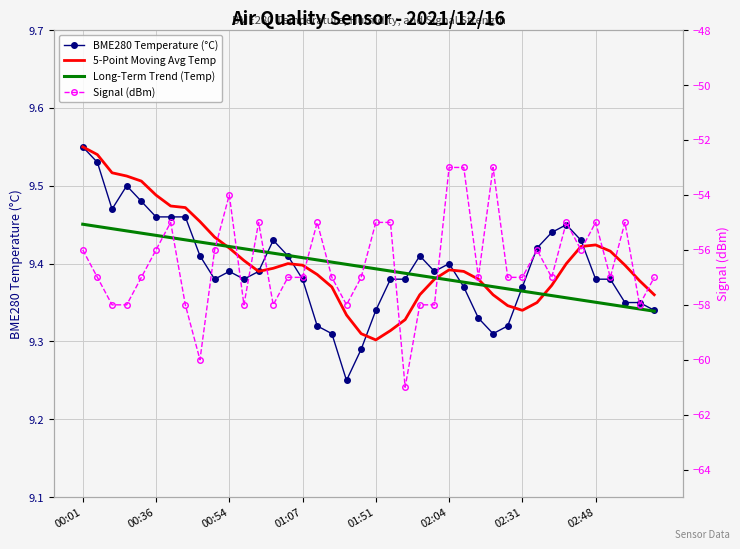

True or false: Long-Term Trend (Temp) has a value of 9.4 at 01:51.

True